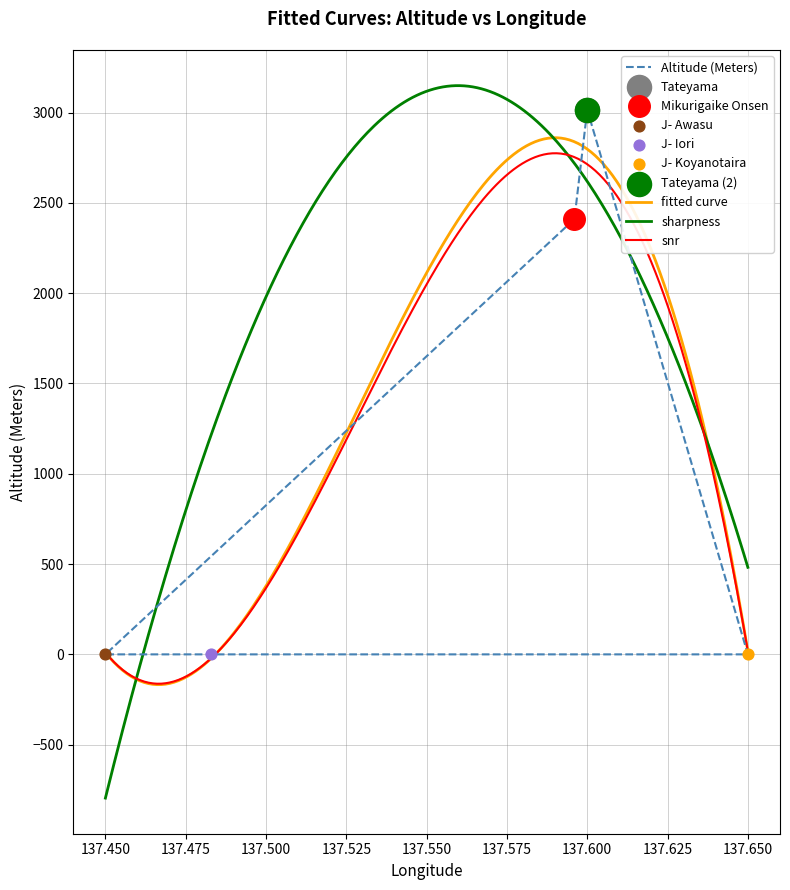

What is the lowest value of the fitted curve series?

-167.7